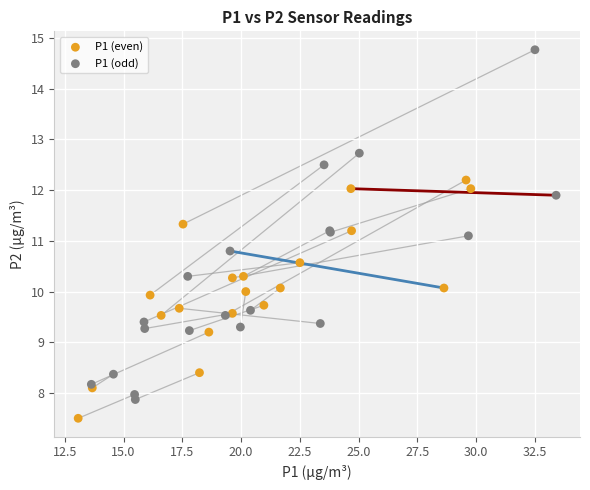

Which series has the widest spread of Y values?

P1 (odd)